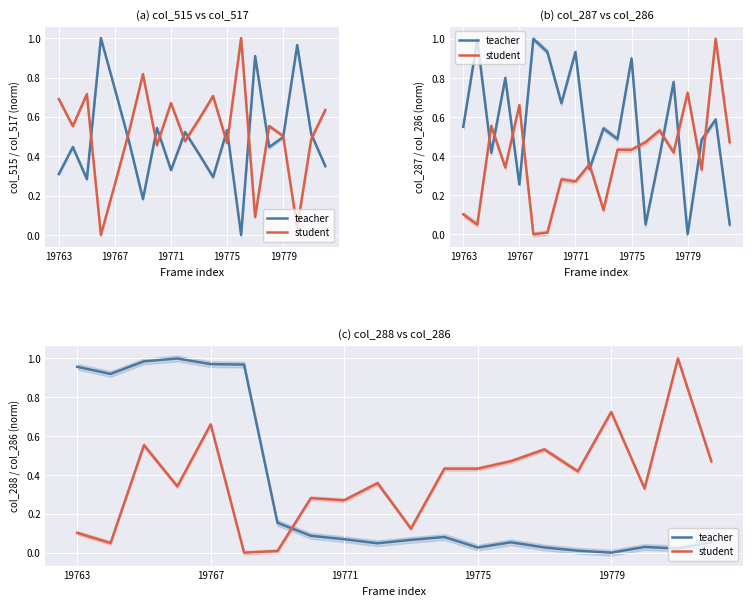

Which series has the largest total across all categories?

student